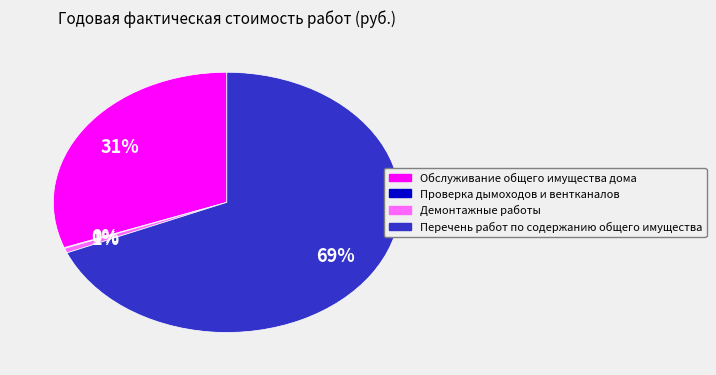

What is the largest slice in the pie chart?

Перечень работ по содержанию общего имущества